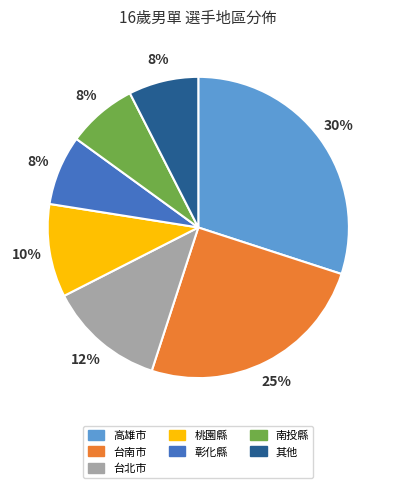

Does any single category account for the majority?

No